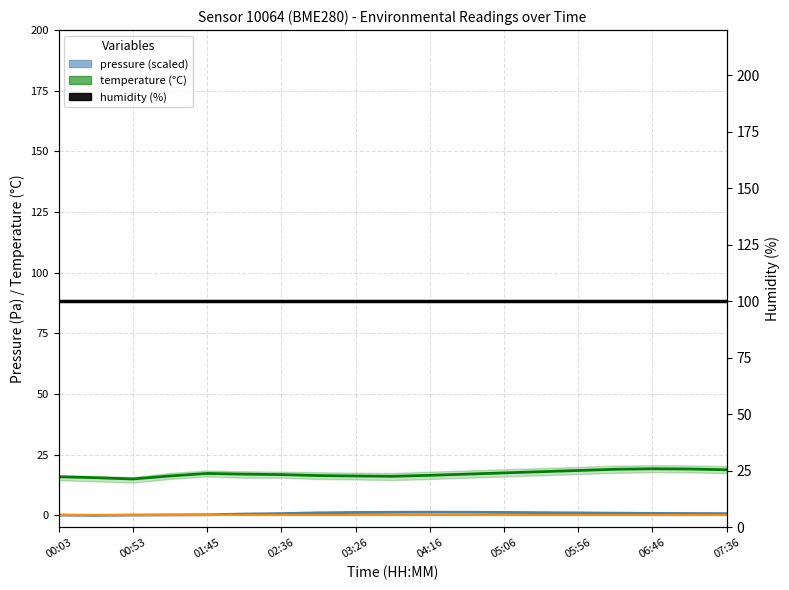

True or false: pressure (scaled) has more than 1 interior local peaks.

False